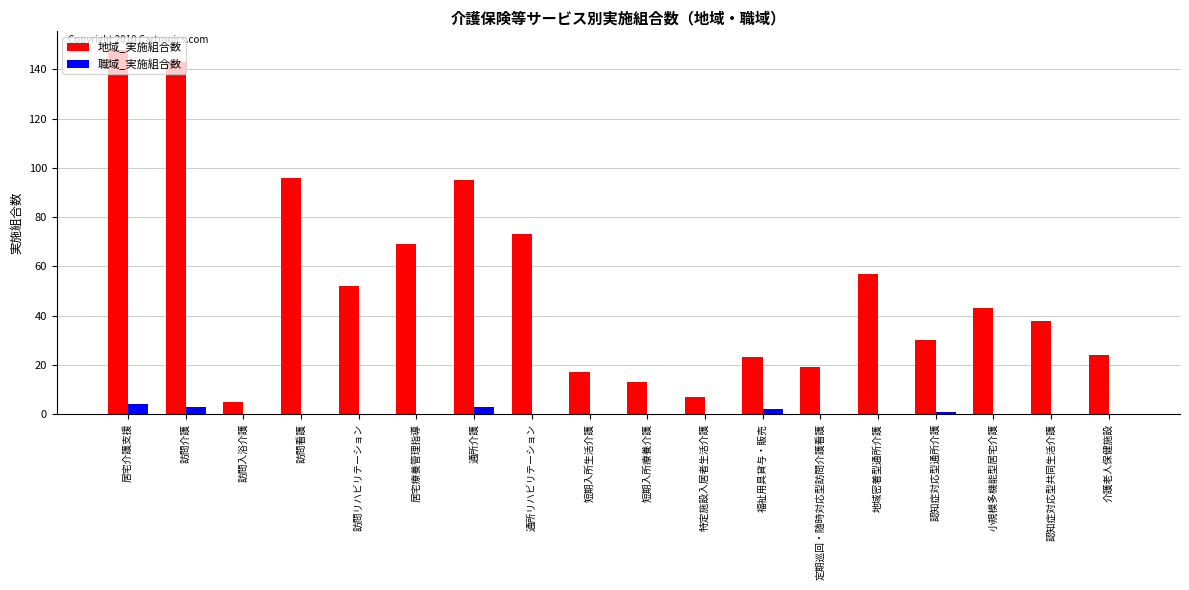

How many categories are shown in the chart?

18